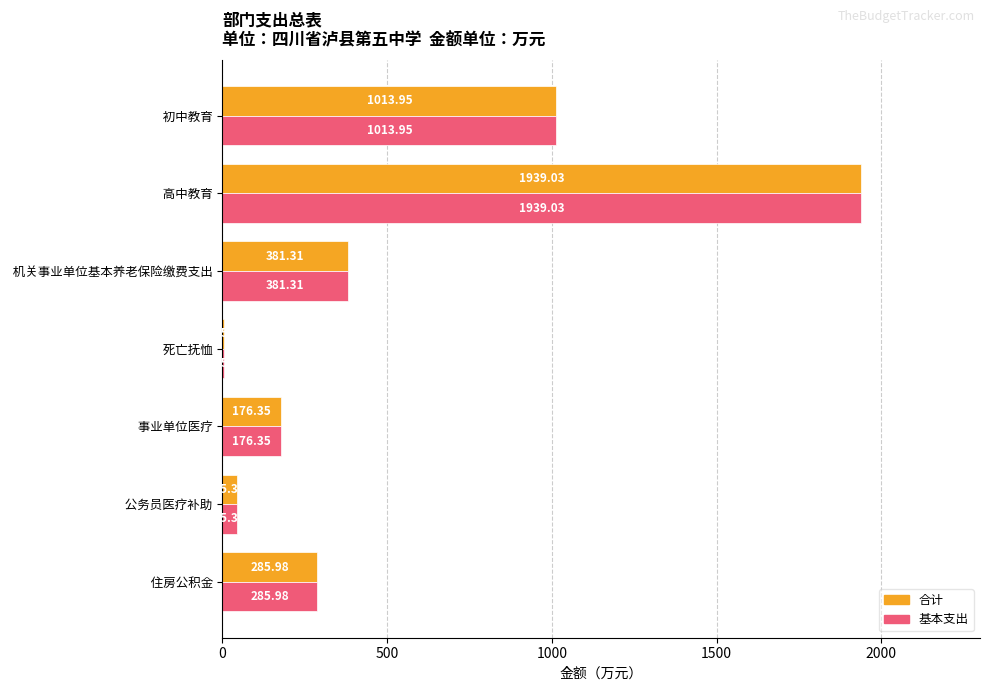

At which label does 基本支出 reach its peak?

 高中教育